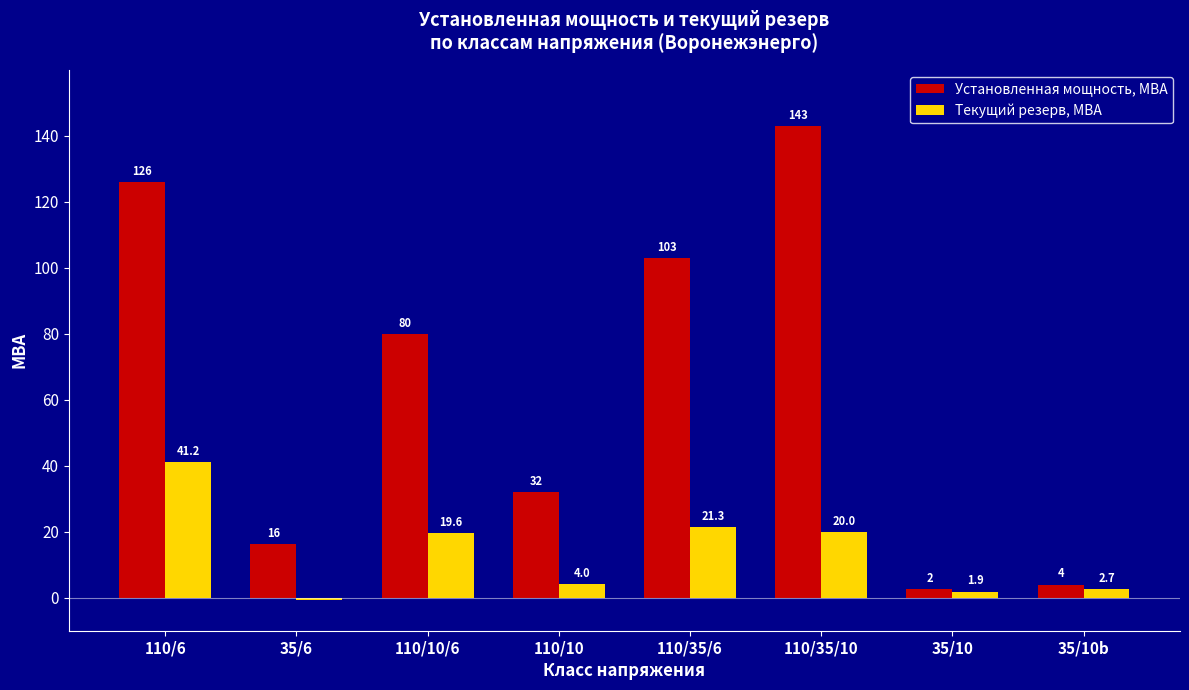

Between 110/35/6 and 35/10, which series saw the biggest shift?

Установленная мощность, МВА